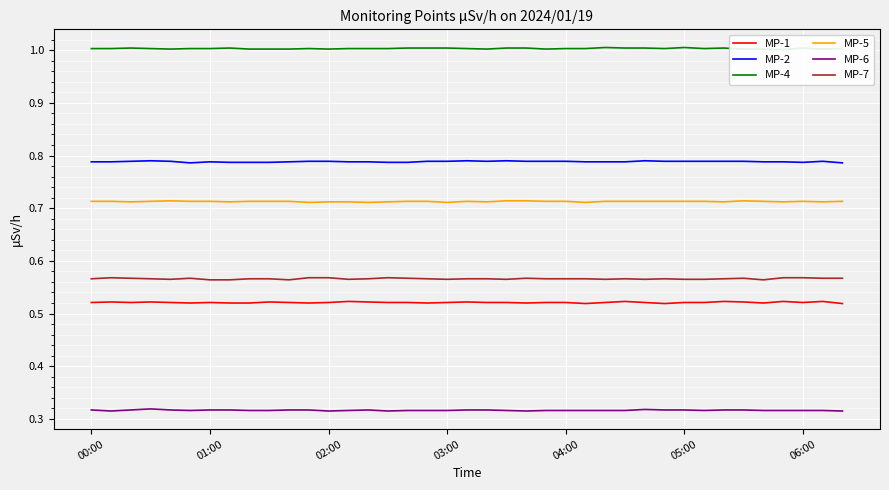

At how many categories does at least one series exceed 0?

39